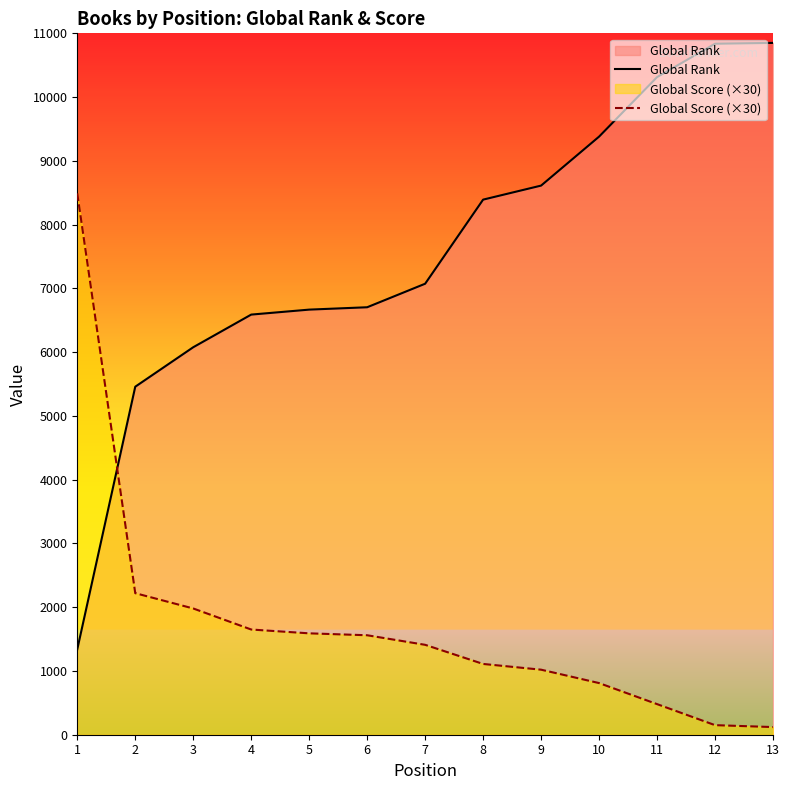

True or false: Global Score (×30) has a value of 1650 at 4.

True